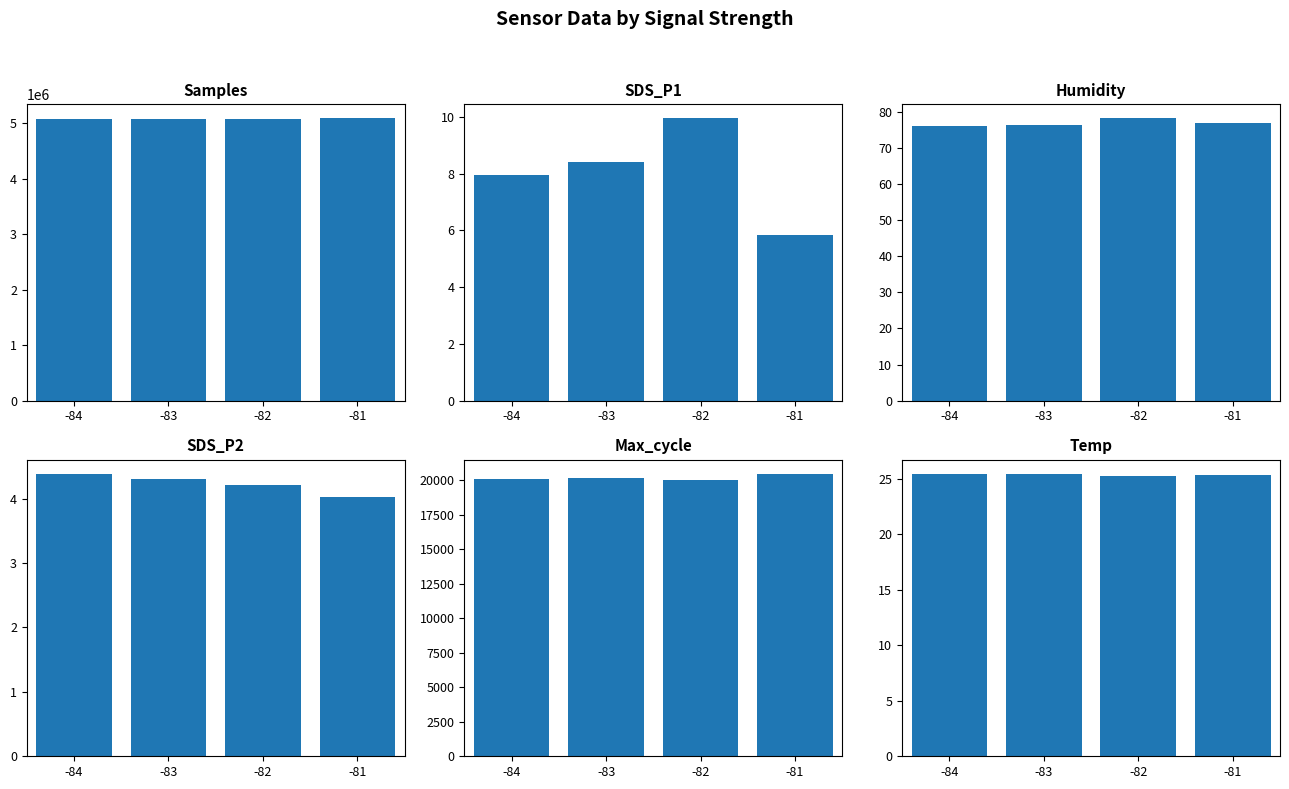

At how many categories does at least one series exceed 4183267?

4